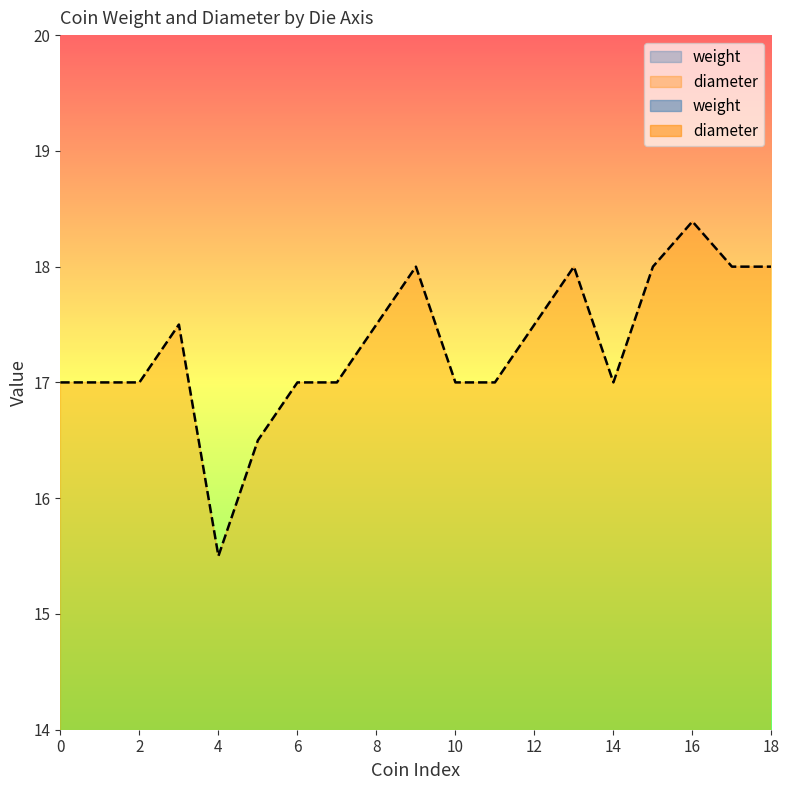

The diameter series shows 6.8 at 2. True or false?

False